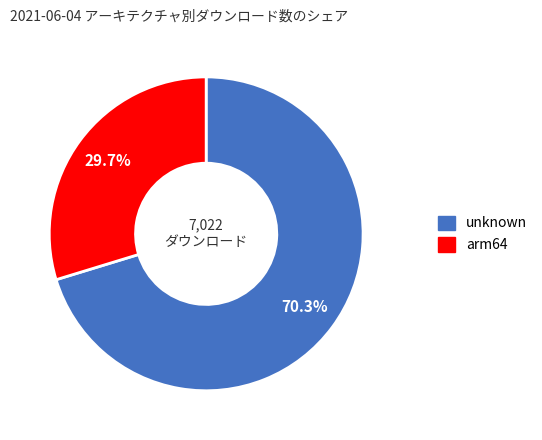

Does any single category account for the majority?

Yes